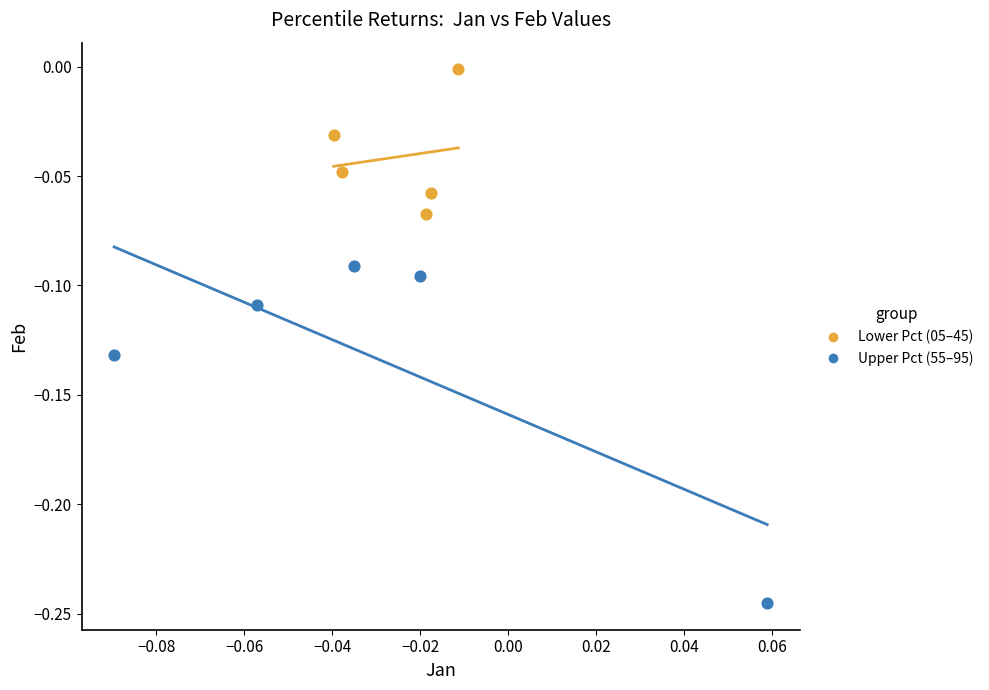

Which series contains the lowest Y value?

Upper Pct (55–95)